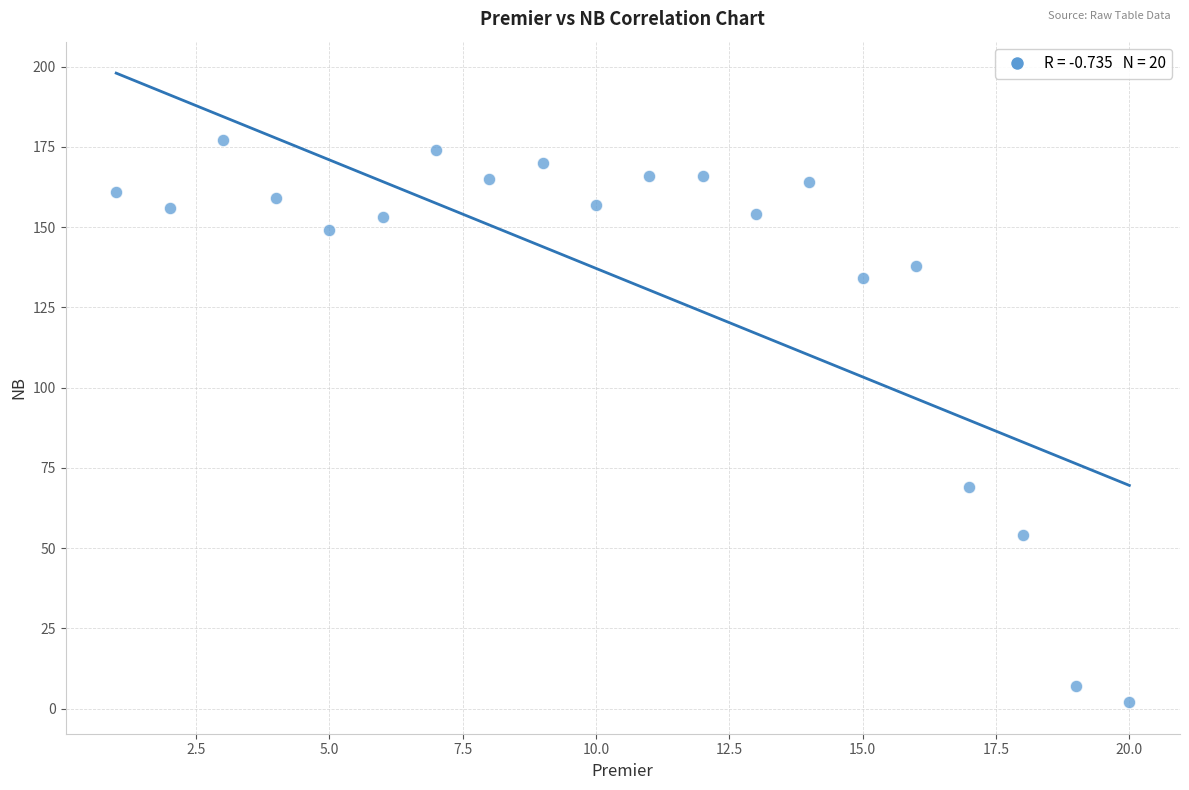

What Y value in the scatter plot is closest to 89?

69